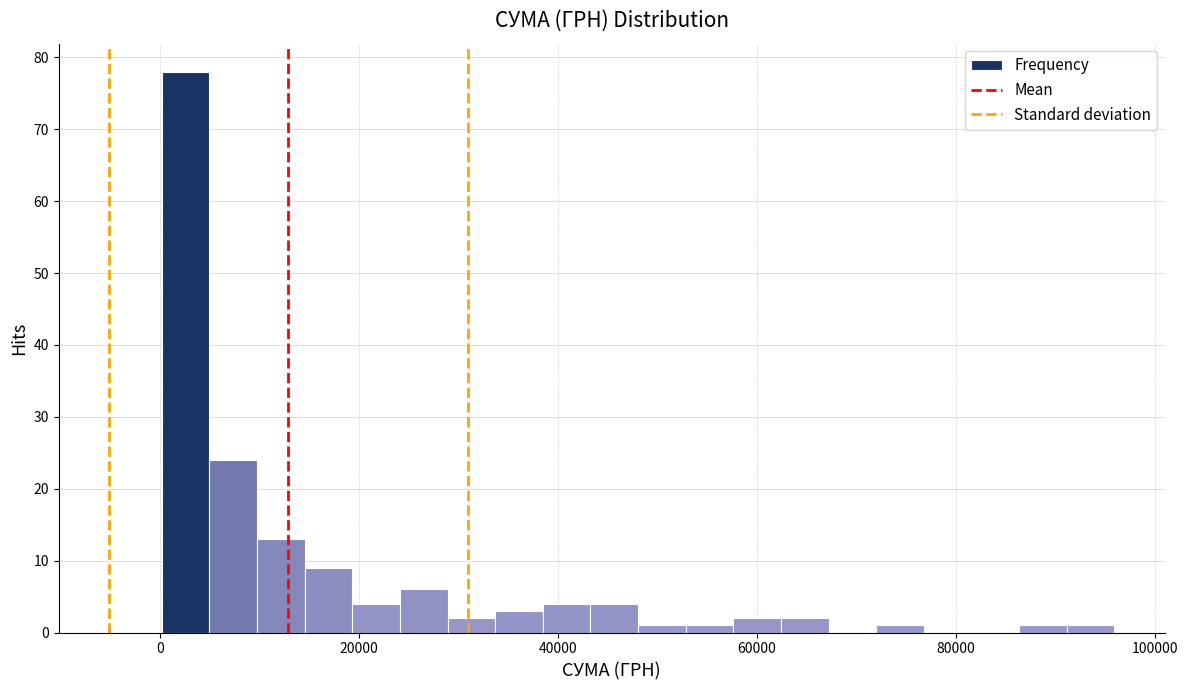

Around what value on the x-axis is the tallest bar? Give the approximate position of its centre, as read against the axis.

2000